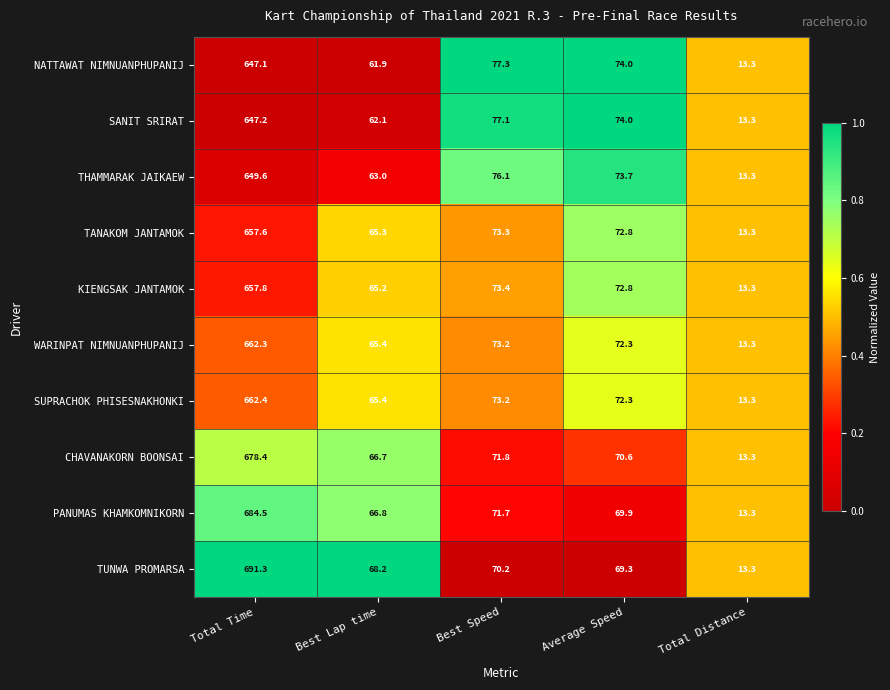

Rank the series by their maximum value, from highest to lowest.

TUNWA PROMARSA, PANUMAS KHAMKOMNIKORN, CHAVANAKORN BOONSAI, SUPRACHOK PHISESNAKHONKI, WARINPAT NIMNUANPHUPANIJ, KIENGSAK JANTAMOK, TANAKOM JANTAMOK, THAMMARAK JAIKAEW, SANIT SRIRAT, NATTAWAT NIMNUANPHUPANIJ